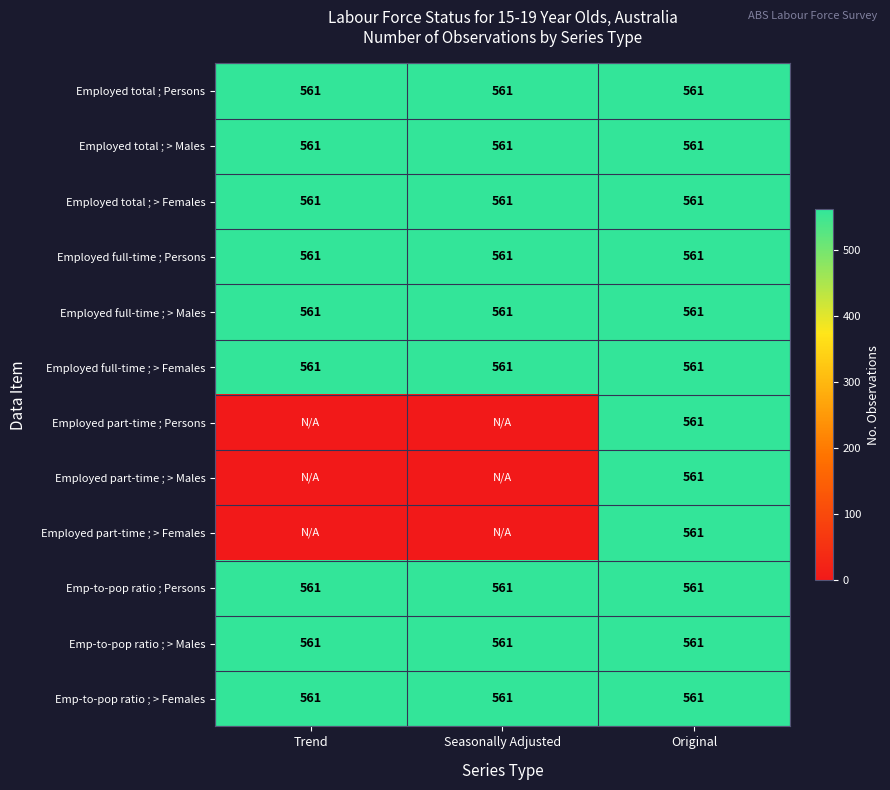

Which category has the highest value across all series?

Trend